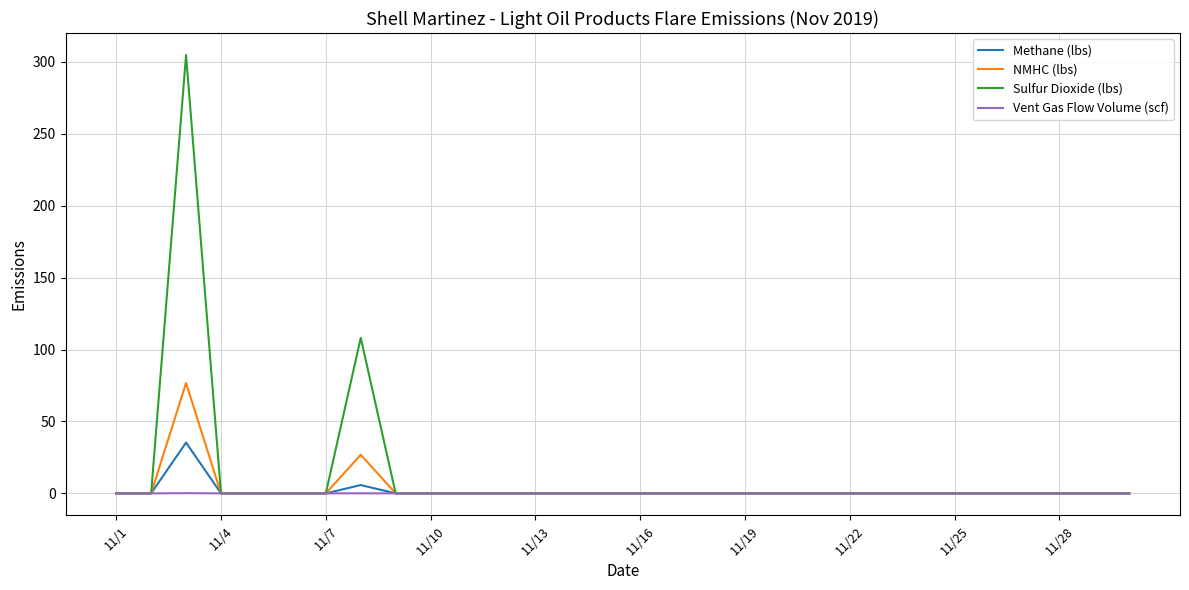

How many Vent Gas Flow Volume (scf) values are between 0 and 1?

30